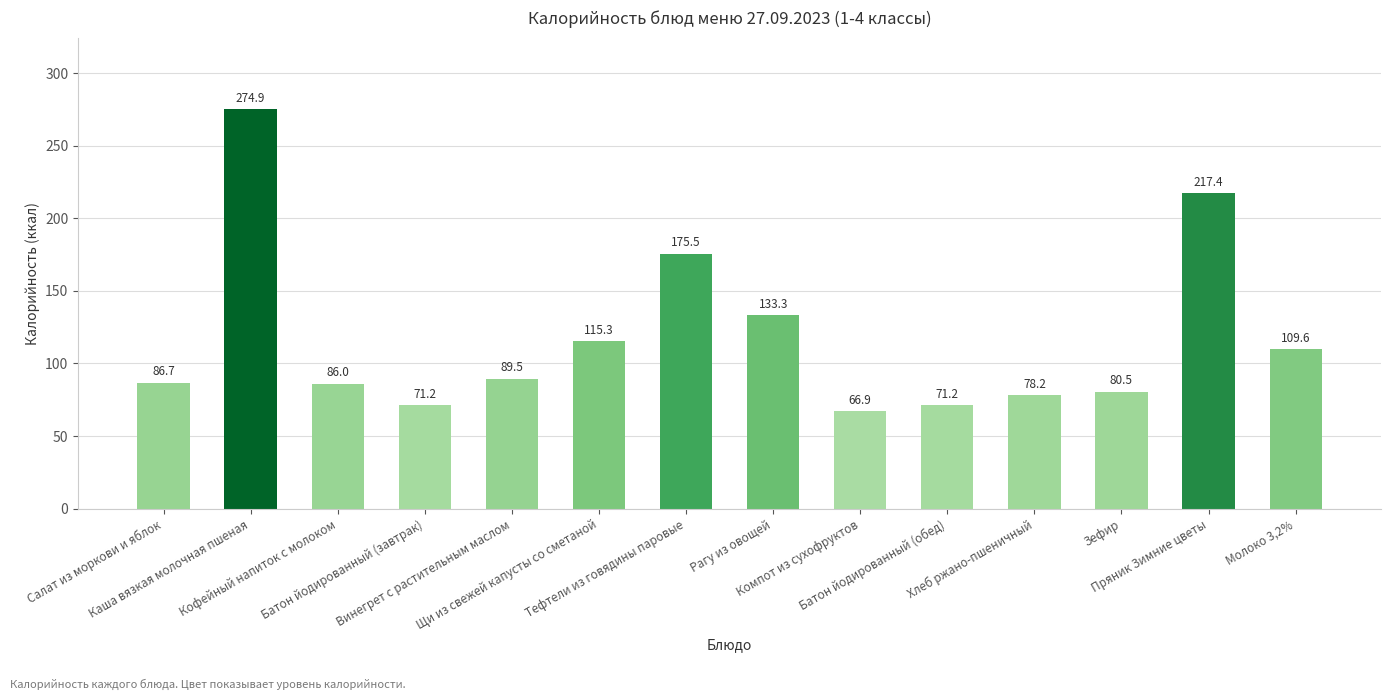

What is the greatest value displayed?

274.9